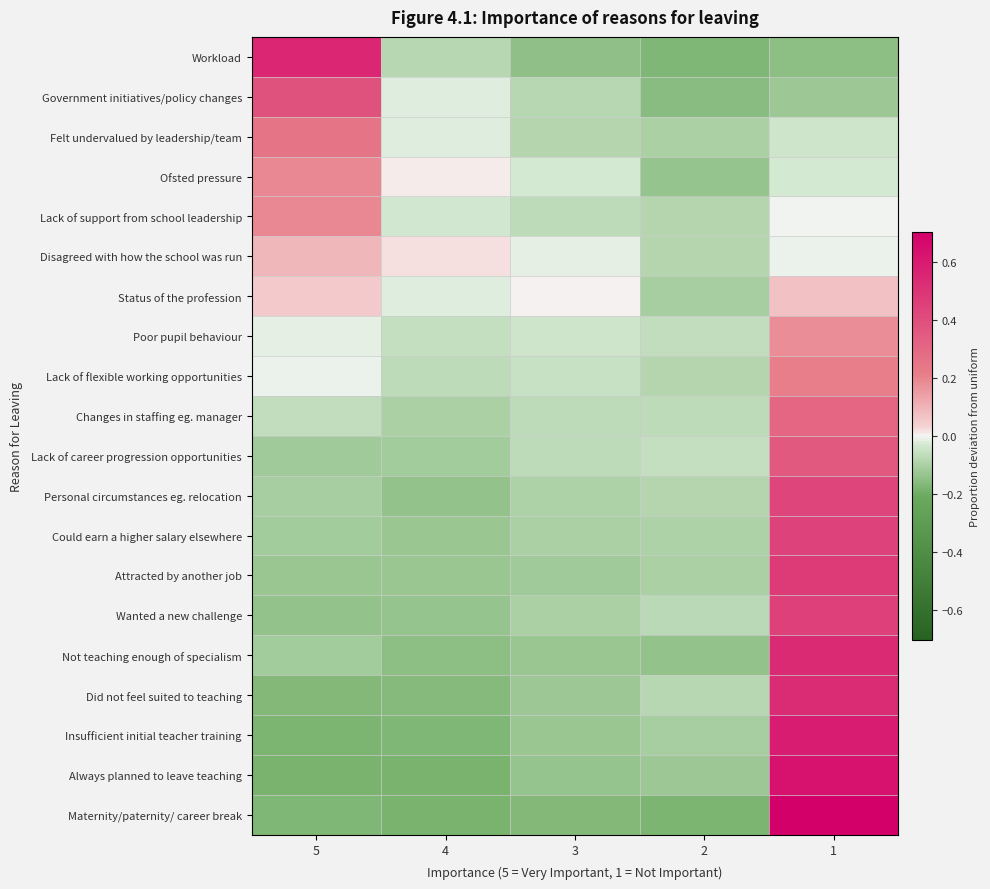

List the series in order of their peak value, highest first.

Maternity/paternity/ career break, Always planned to leave teaching, Insufficient initial teacher training, Workload, Not teaching enough of specialism, Did not feel suited to teaching, Attracted by another job, Wanted a new challenge, Could earn a higher salary elsewhere, Personal circumstances eg. relocation, Government initiatives/policy changes, Lack of career progression opportunities, Changes in staffing eg. manager, Felt undervalued by leadership/team, Lack of flexible working opportunities, Lack of support from school leadership, Ofsted pressure, Poor pupil behaviour, Disagreed with how the school was run, Status of the profession